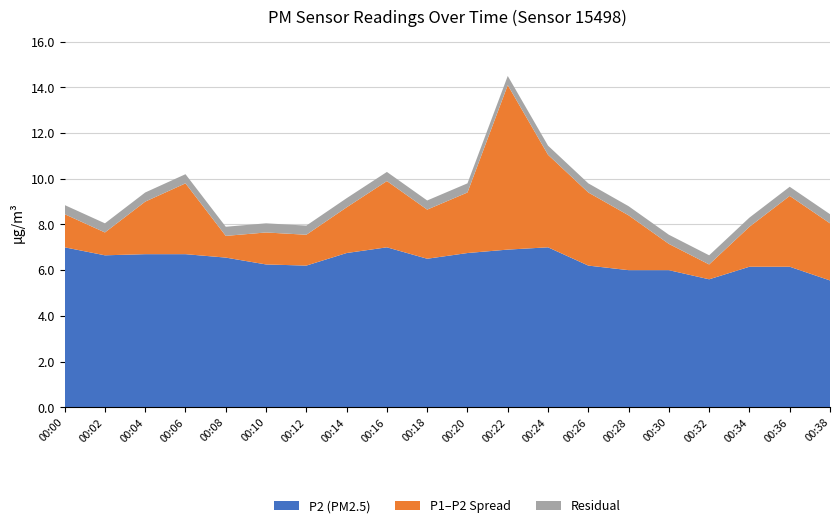

Is it true that P2 (PM2.5) equals 7.0 at 00:24?

True